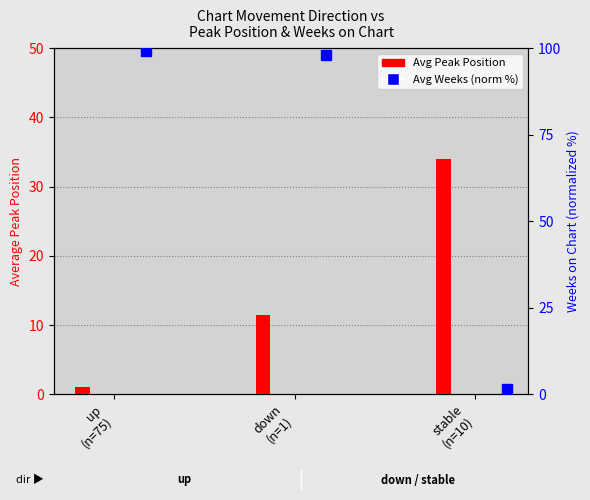

Does the chart contain any negative values?

No